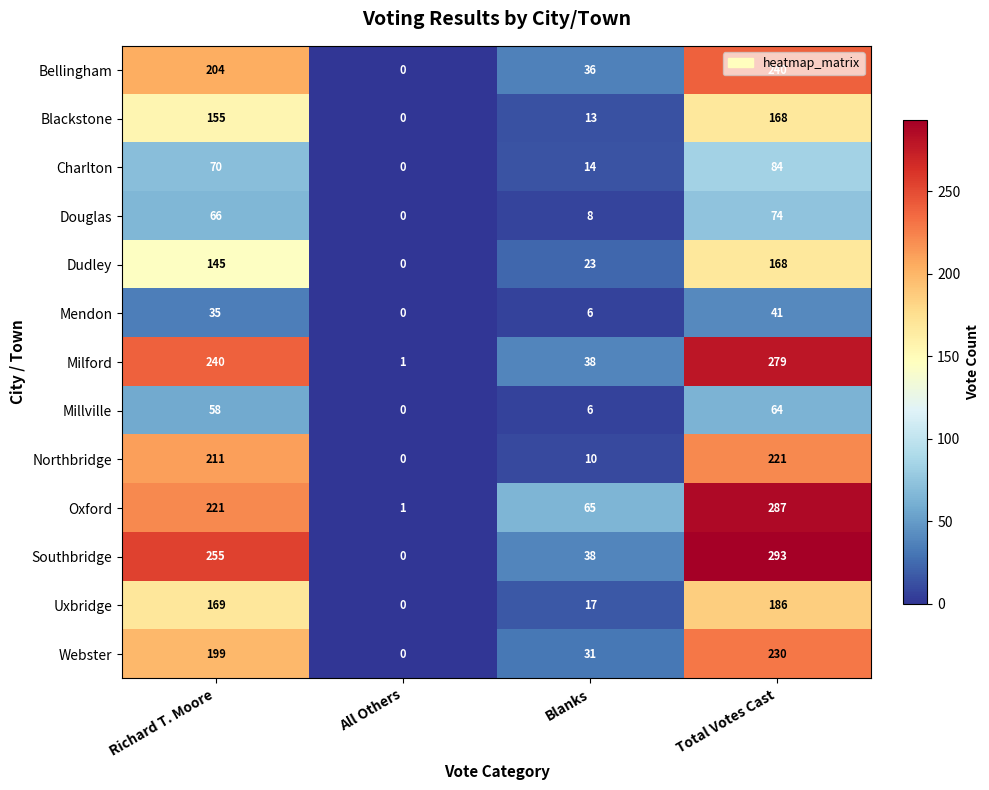

What is the maximum value shown in the chart?

293